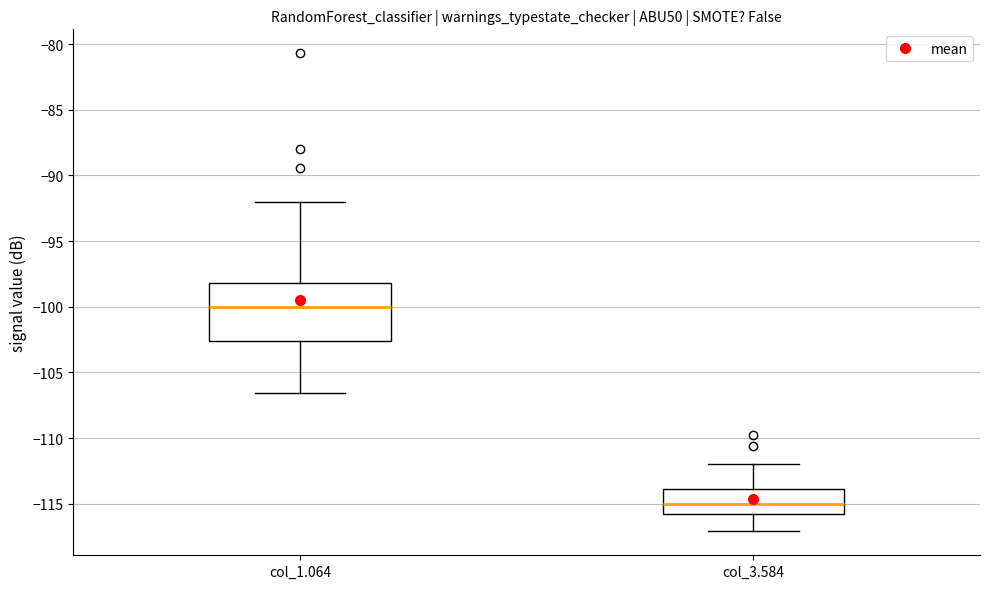

Which box has the highest median line?

col_1.064